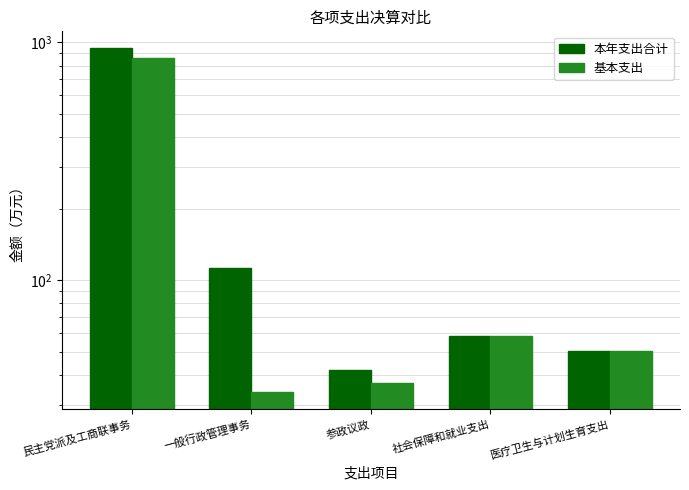

Reading left to right, transcribe all the data shown in this chart.

本年支出合计: 民主党派及工商联事务=943.4	一般行政管理事务=112.7	参政议政=42.0	社会保障和就业支出=58.1	医疗卫生与计划生育支出=50.4
基本支出: 民主党派及工商联事务=859.7	一般行政管理事务=34.0	参政议政=37.0	社会保障和就业支出=58.1	医疗卫生与计划生育支出=50.4